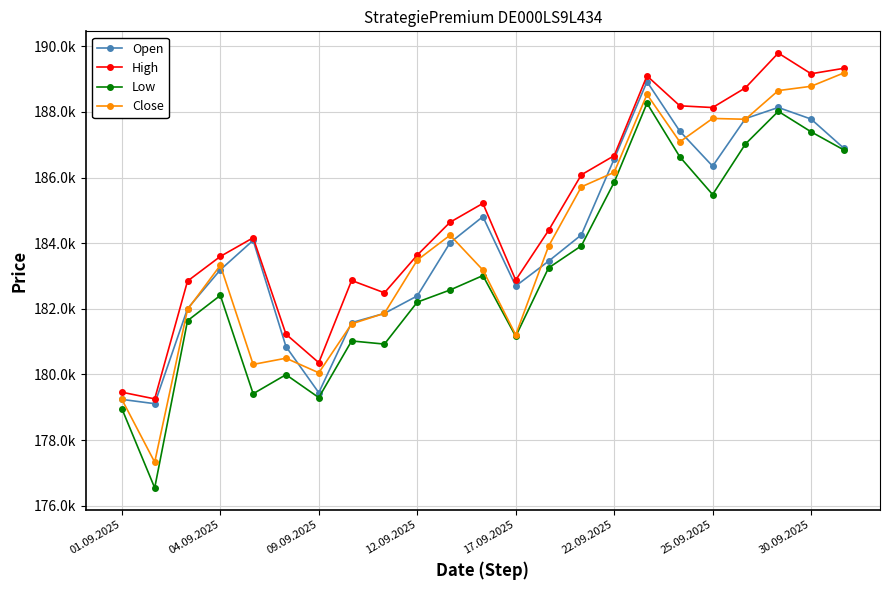

What are all the series names shown in the legend?

Open, High, Low, Close